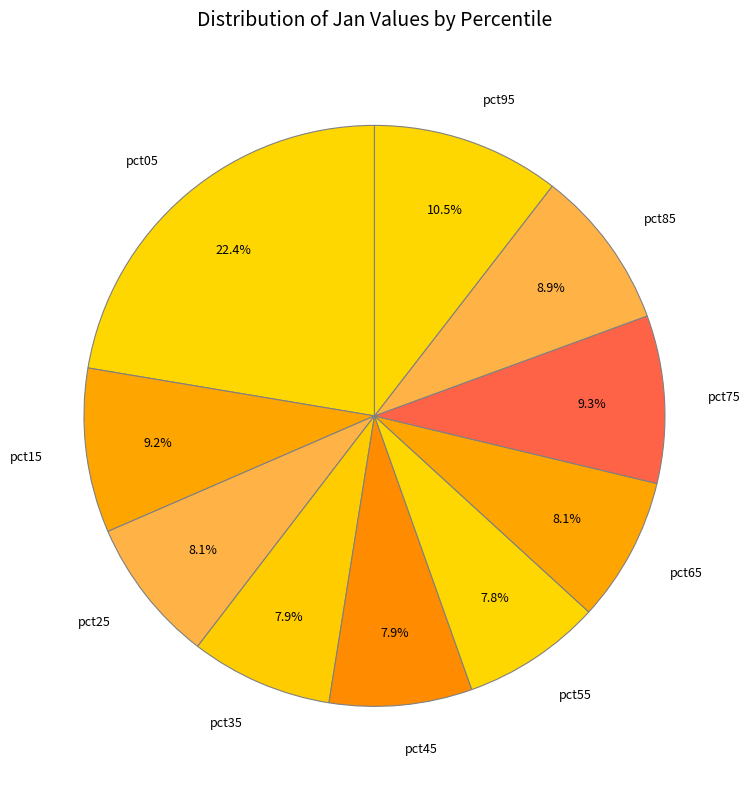

Is it true that pct75 is 9% of the pie?

True